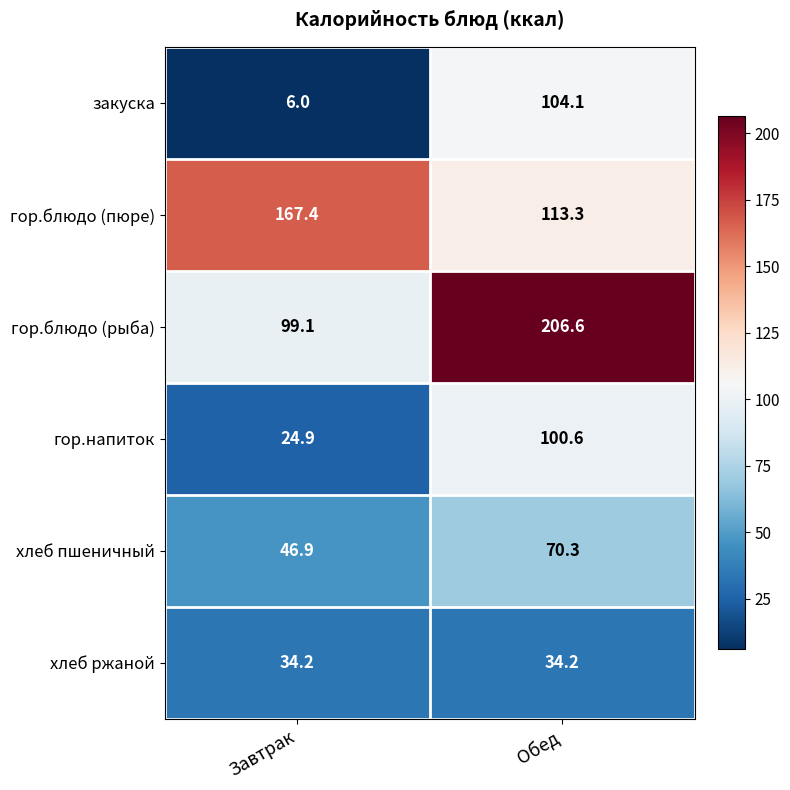

What is the difference between the хлеб пшеничный values at Завтрак and Обед?

23.4